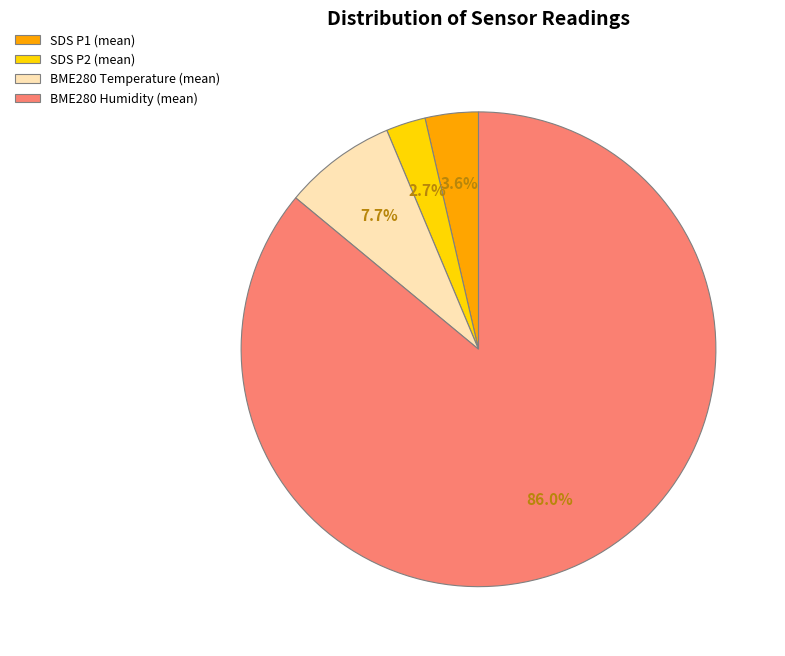

What is the total percentage of BME280 Temperature (mean) and BME280 Humidity (mean)?

93.7%